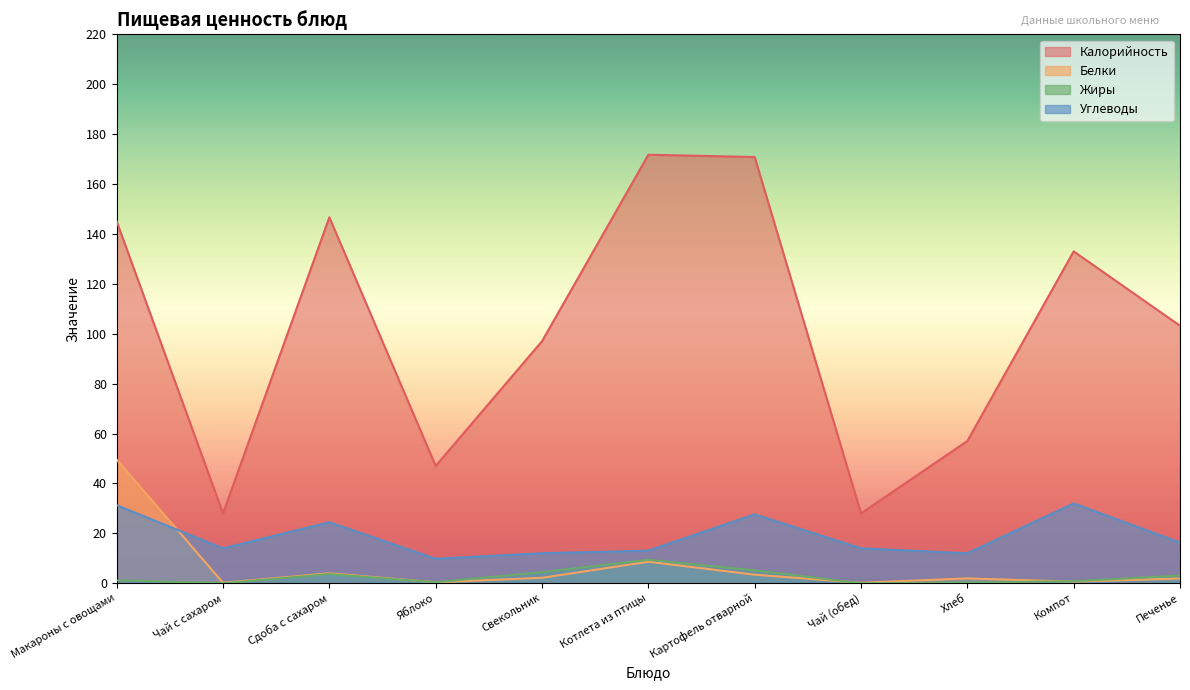

Which series has the largest total across all categories?

Калорийность